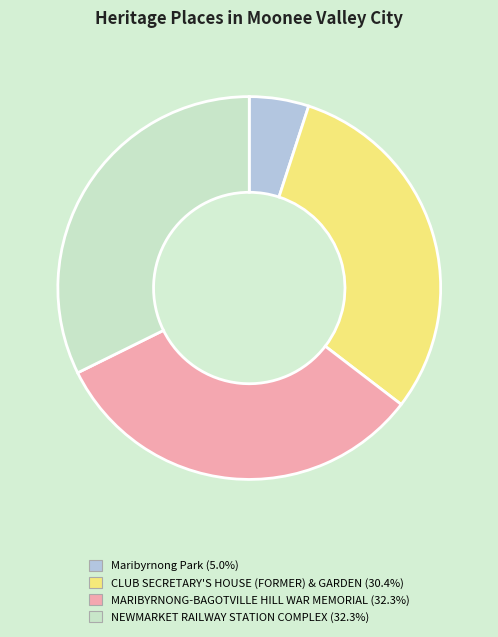

True or false: Maribyrnong Park accounts for 13% of the total.

False